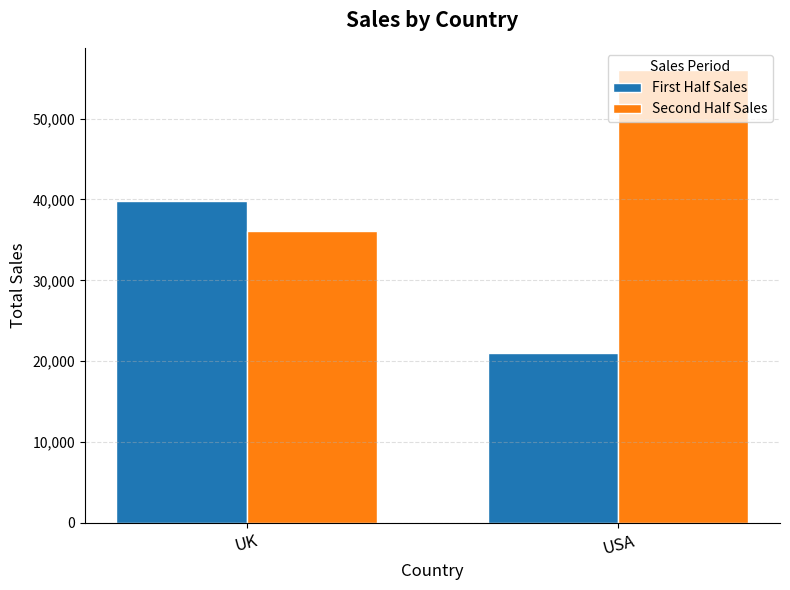

Count the Second Half Sales values in the range 36074 to 55952.

2